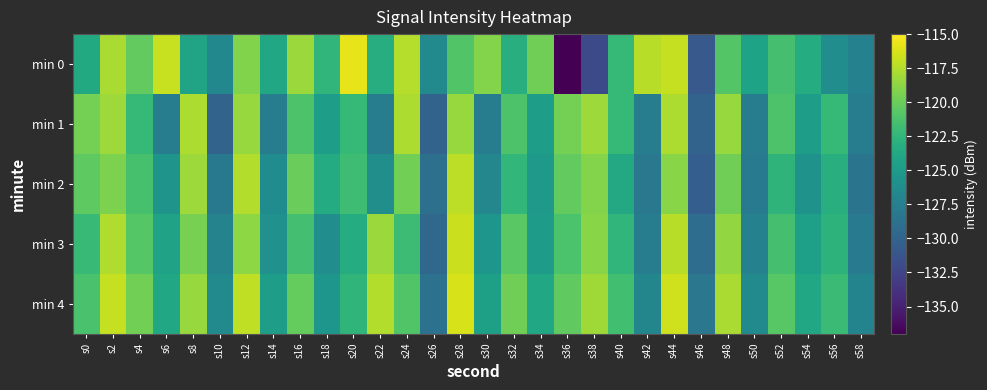

What is the total value across all series at s34?

-618.3